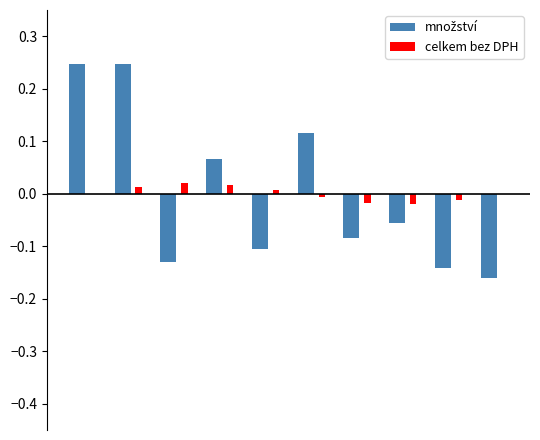

Count the množství values in the range 0 to 1.

4